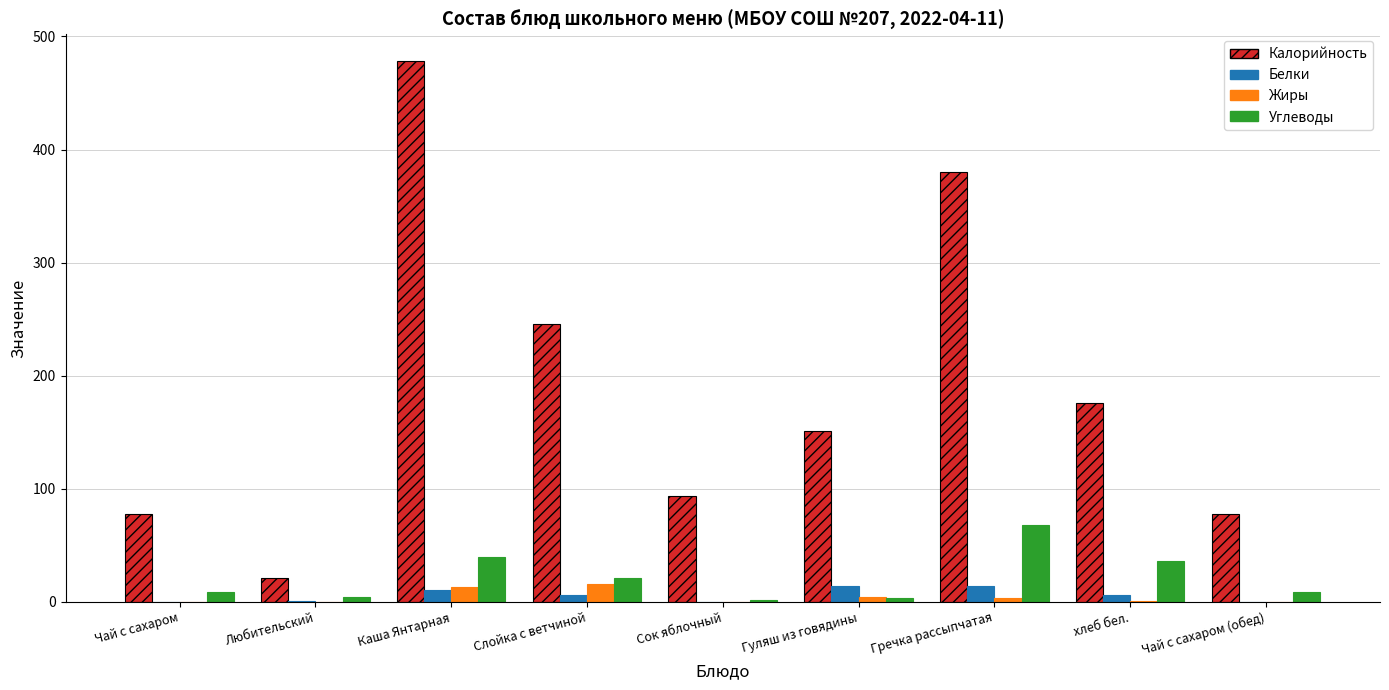

Which series changed the most between Каша Янтарная and Слойка с ветчиной?

Калорийность